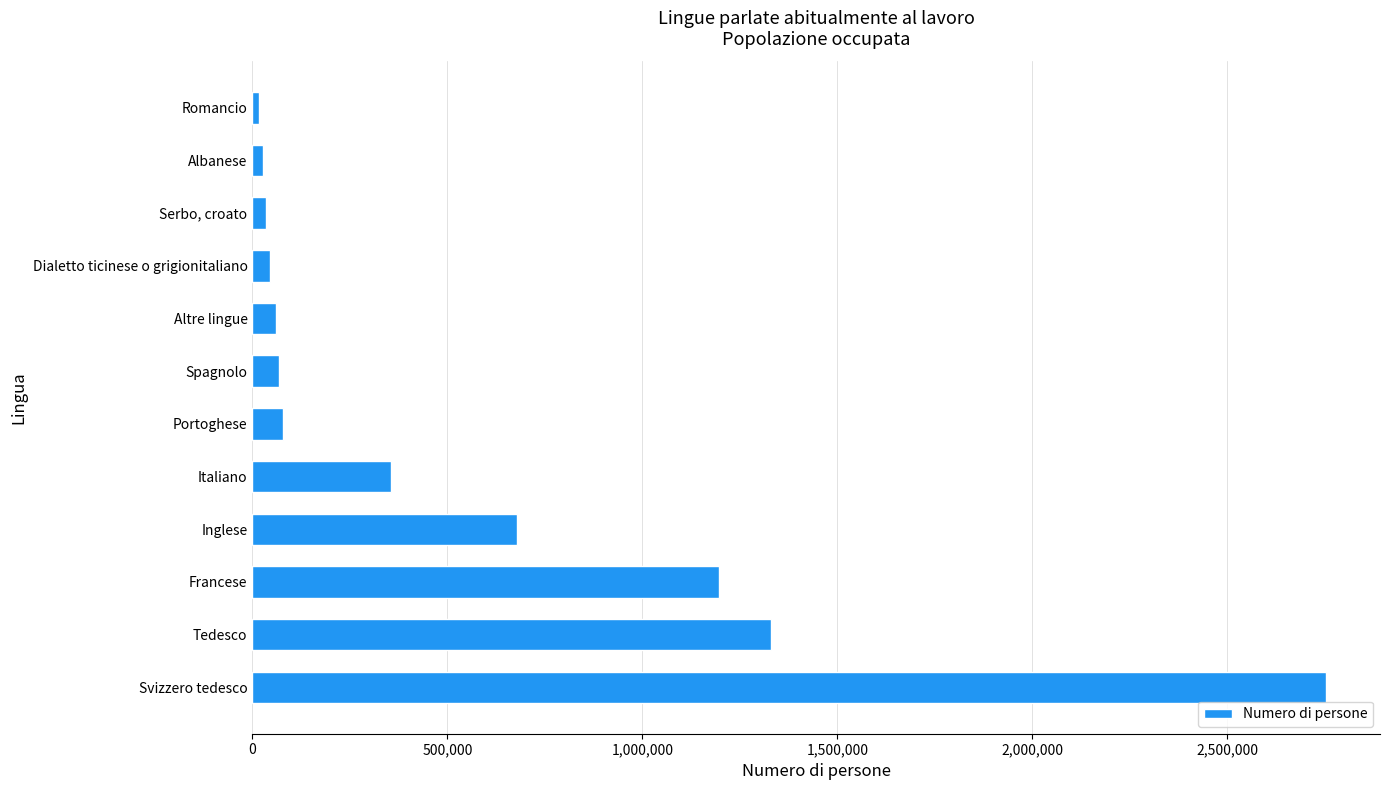

List the labels in order of value, smallest first.

Romancio, Albanese, Serbo, croato, Dialetto ticinese o grigionitaliano, Altre lingue, Spagnolo, Portoghese, Italiano, Inglese, Francese, Tedesco, Svizzero tedesco